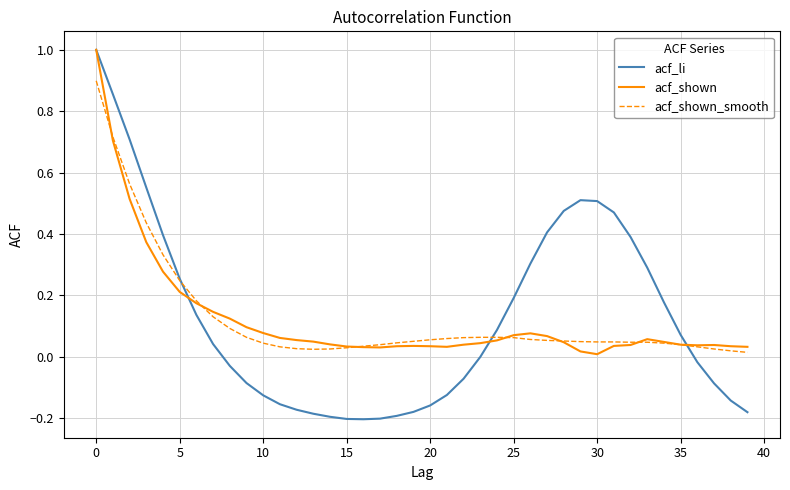

What is the maximum value for acf_li?

1.0